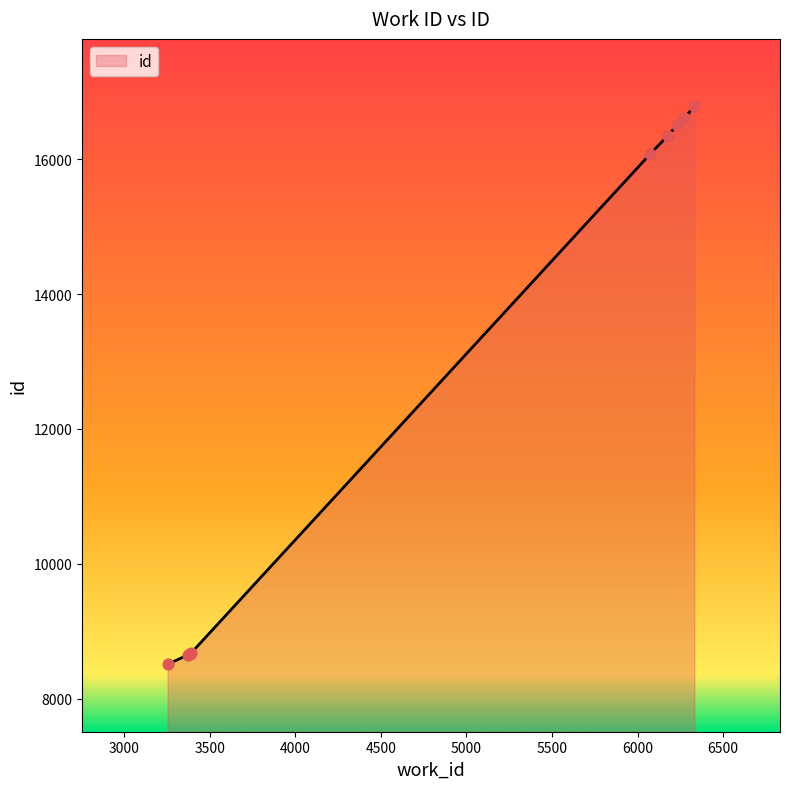

Approximately how many times larger is the value at 6231 compared to 3387?

1.9